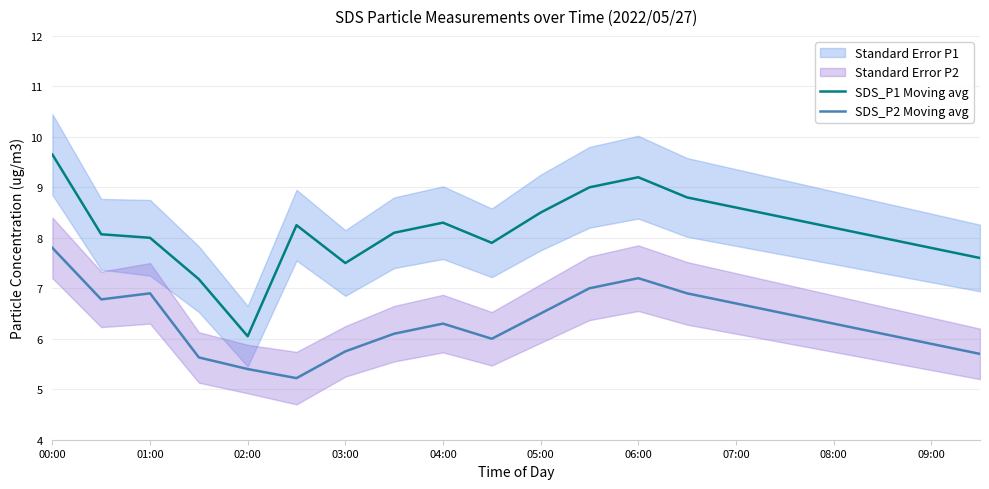

What is the minimum value for SDS_P2 Moving avg?

5.2